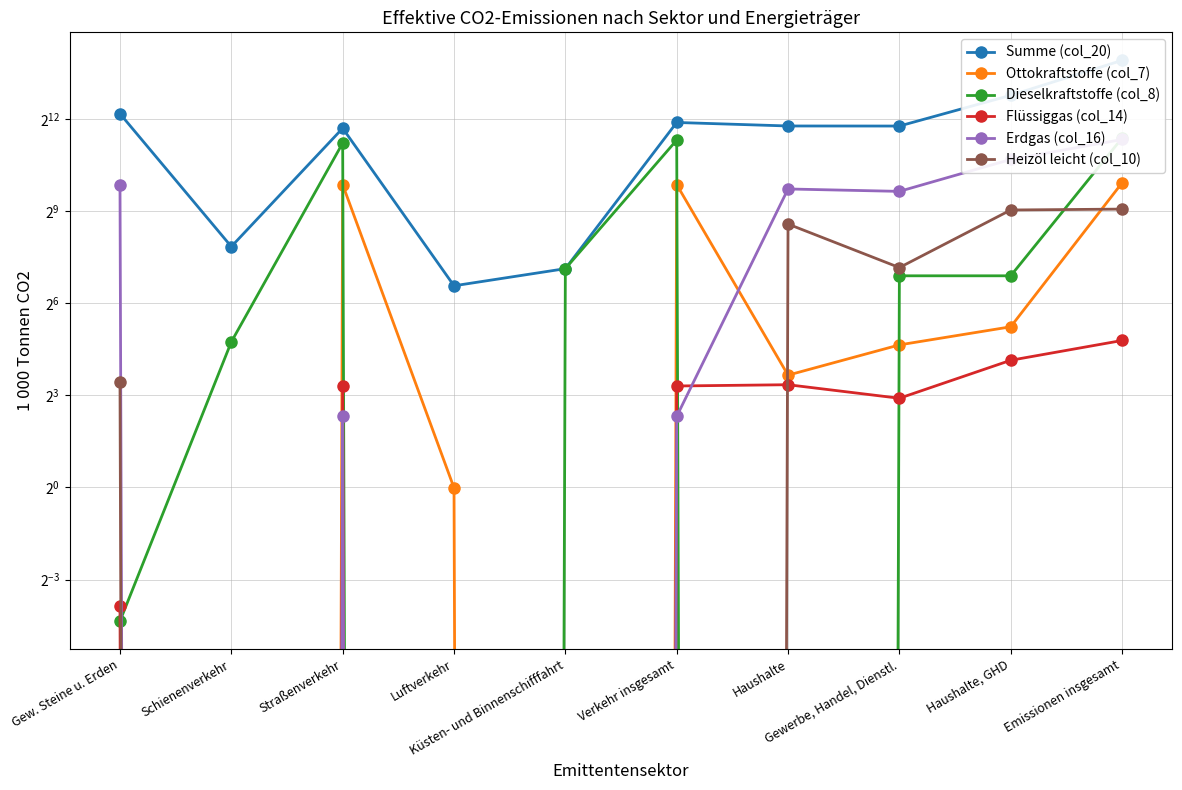

Reading left to right, list all the values displayed in this chart.

Summe (col_20): 4629.5	230.2	3333.2	95.0	139.9	3798.3	3508.6	3503.3	7011.9	15439.7
Ottokraftstoffe (col_7): 0.0	0.0	932.4	1.0	0.0	933.4	12.6	25.0	37.6	971.0
Dieselkraftstoffe (col_8): 0.0	26.8	2384.0	0.0	139.9	2550.7	0.0	119.1	119.1	2669.8
Flüssiggas (col_14): 0.1	0.0	9.9	0.0	0.0	9.9	10.2	7.5	17.7	27.6
Erdgas (col_16): 933.3	0.0	5.0	0.0	0.0	5.0	846.0	801.2	1647.3	2585.6
Heizöl leicht (col_10): 10.8	0.0	0.0	0.0	0.0	0.0	382.9	143.4	526.2	537.0